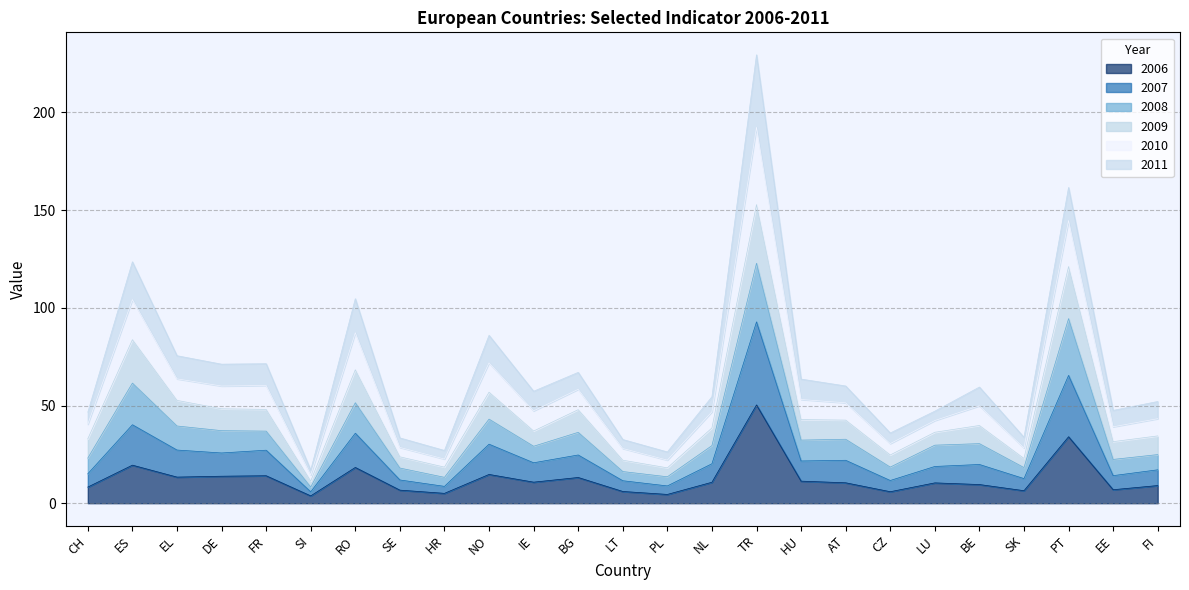

Where does the 2010 series first go above 57?

ES